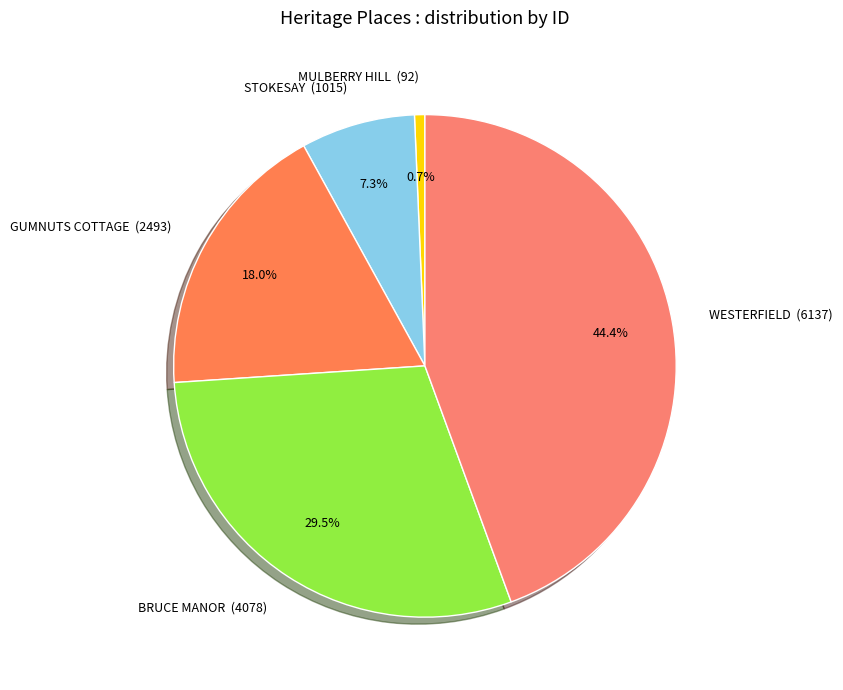

Does any single category account for the majority?

No